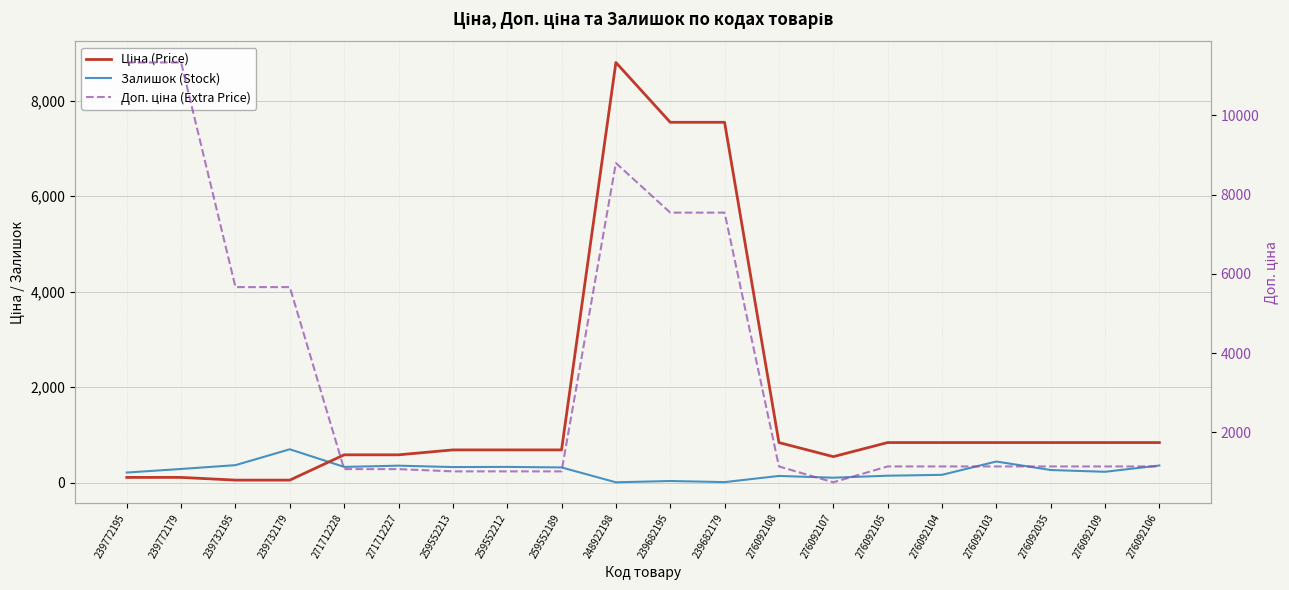

What is the label of the 7th point from the right?

276092107